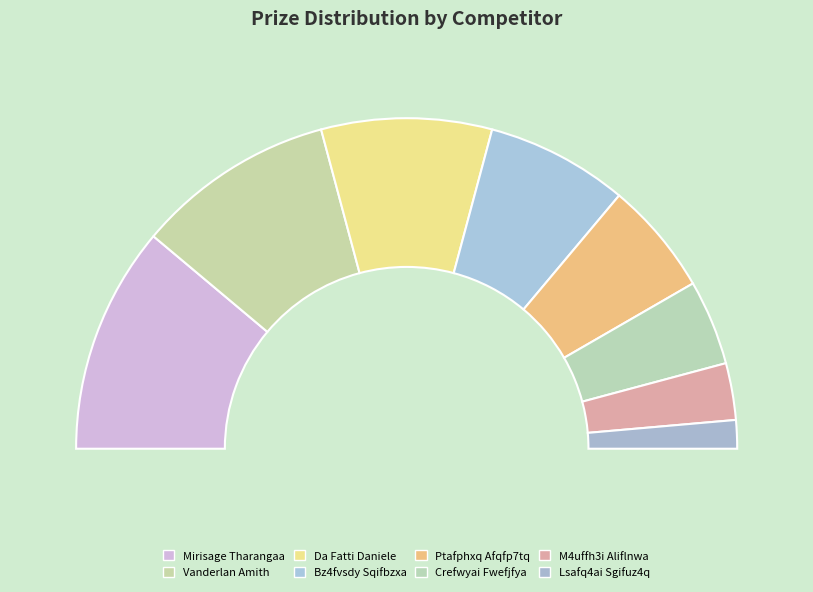

Is Crefwyai Fwefjfya the majority of the pie?

No